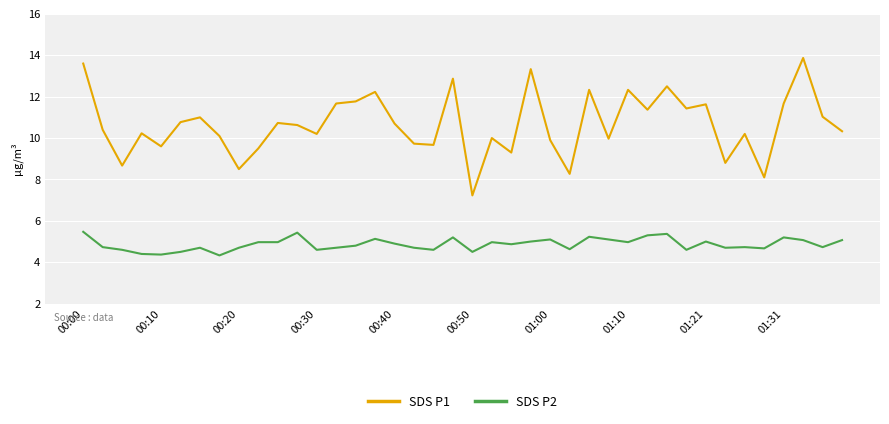

What is the minimum value shown in the chart?

4.3